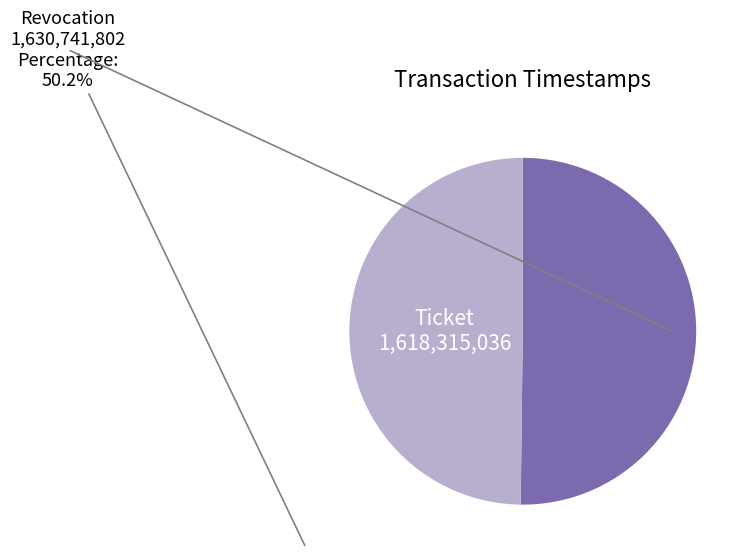

Is the sum of Revocation and Ticket greater than half?

Yes